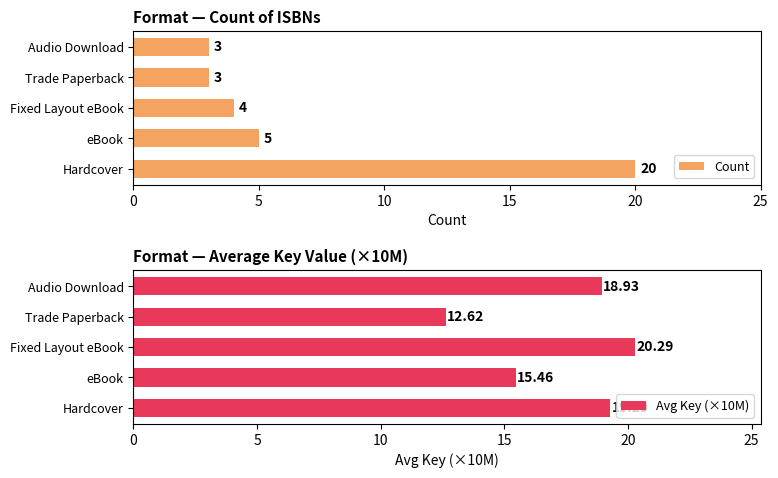

How many bars are there in total?

10